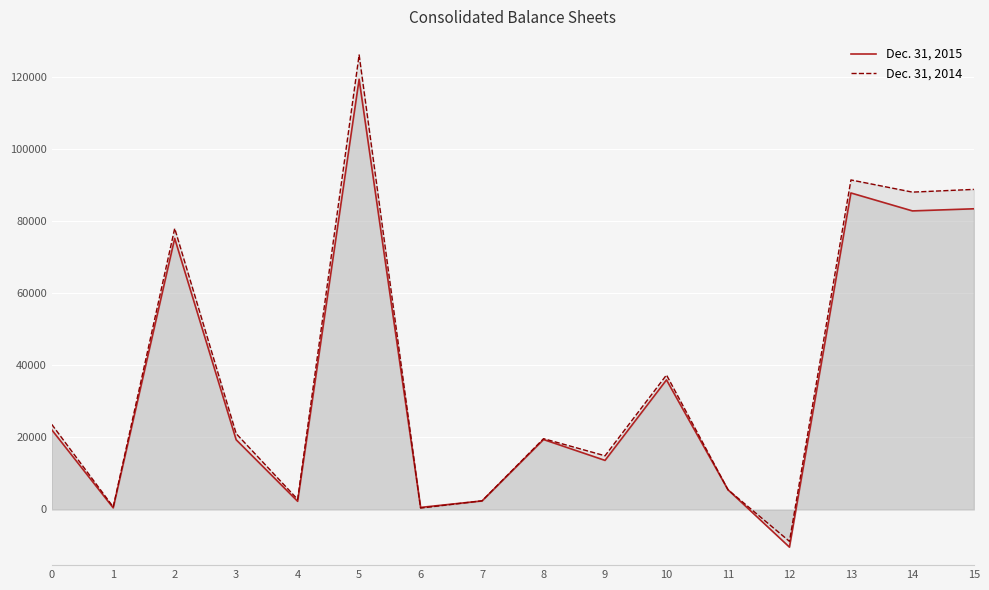

Which category has the highest value in the Dec. 31, 2014 series?

5